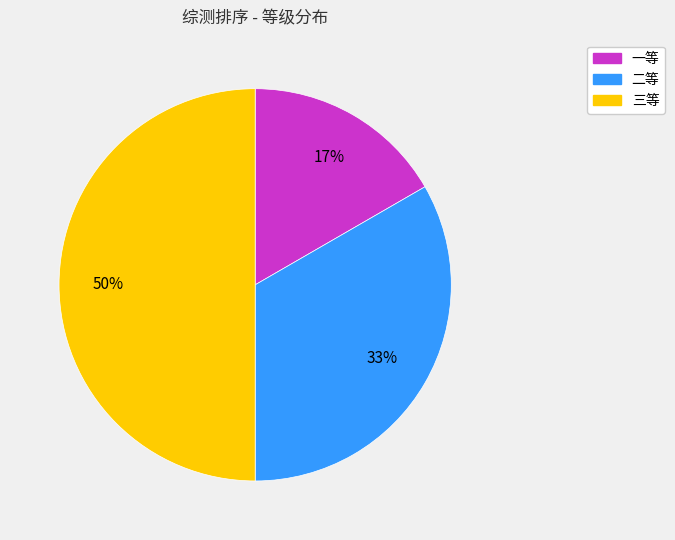

Does 一等 account for over 50% of the chart?

No